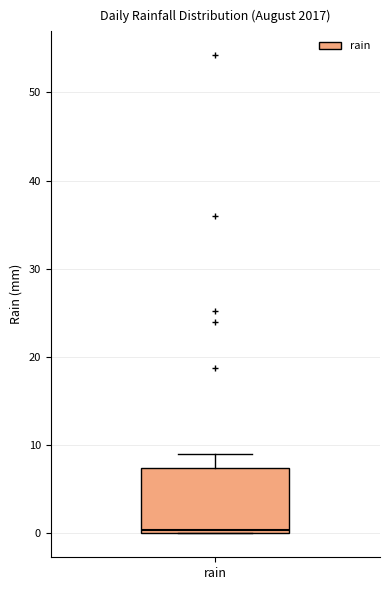

Transcribe this box plot: give where the median line is, the range the box spans, and where the two whiskers end, as read against the y-axis. The values are not printed on the chart, so give them approximately, as read against the axis.

median 0 (just above the box's lower edge), box 0 to 7, whiskers 0 to 9